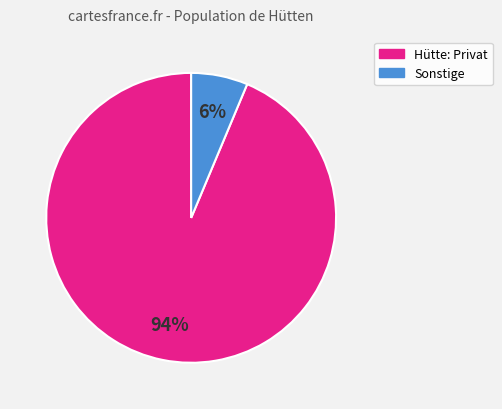

Is there a majority slice in this chart?

Yes